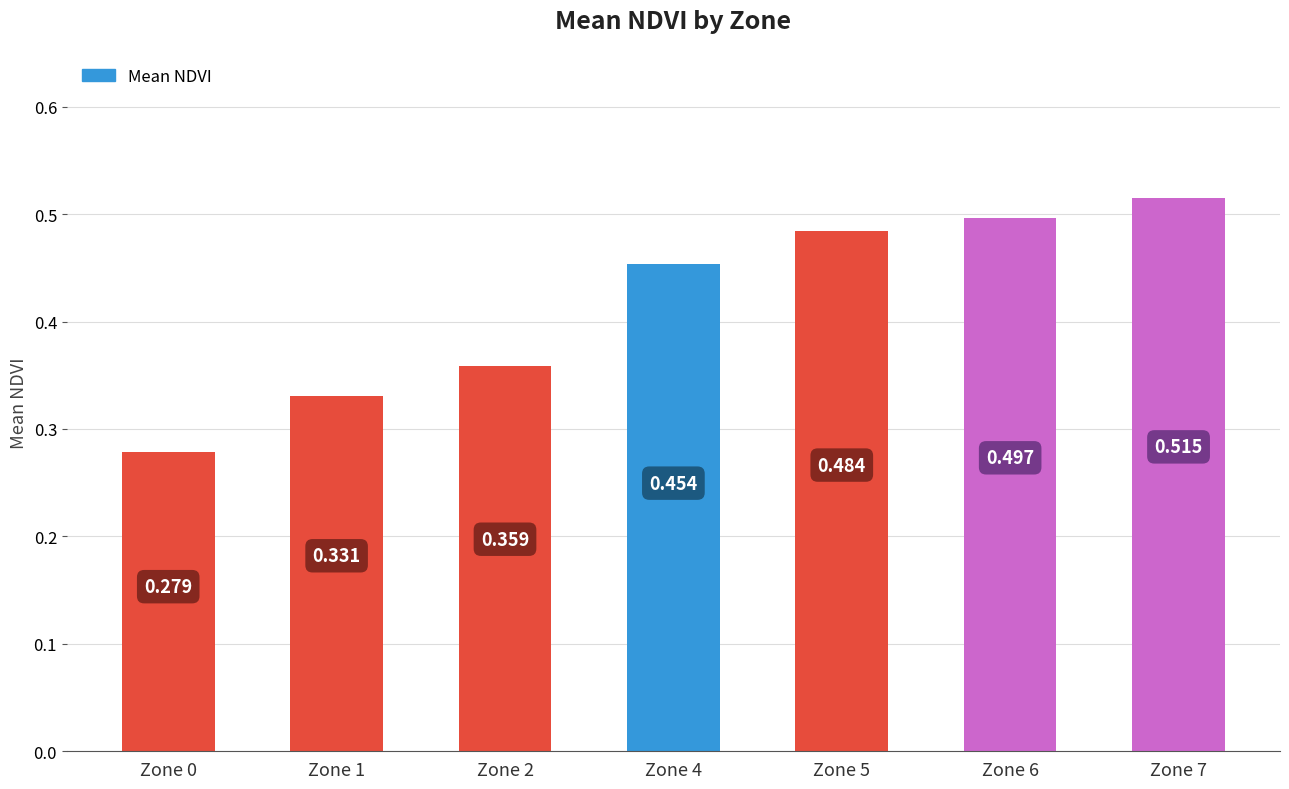

Which label corresponds to the smallest value in the chart?

Zone 0